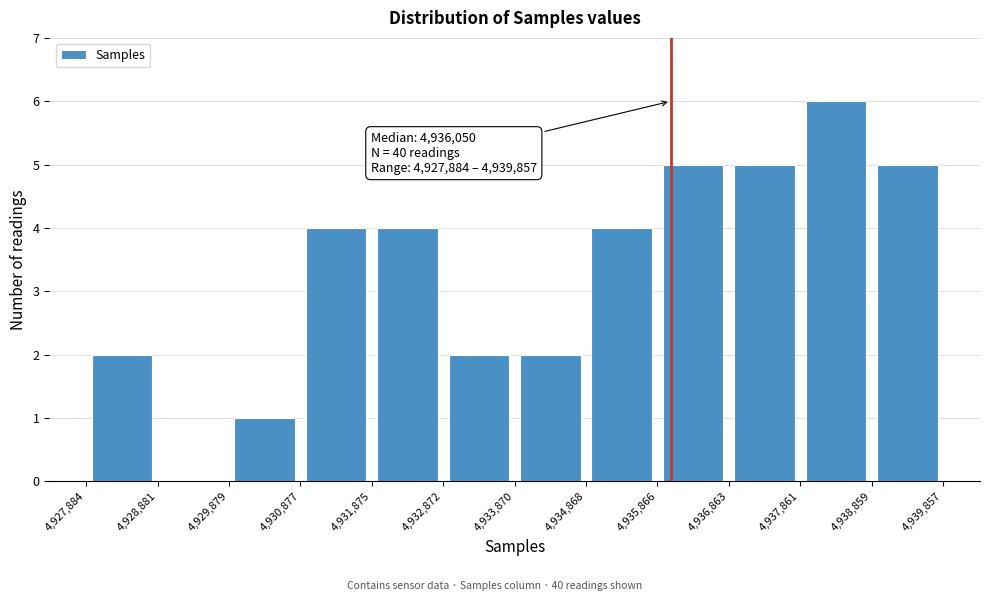

Which range on the x-axis has the tallest bar?

4,937,861 to 4,938,859